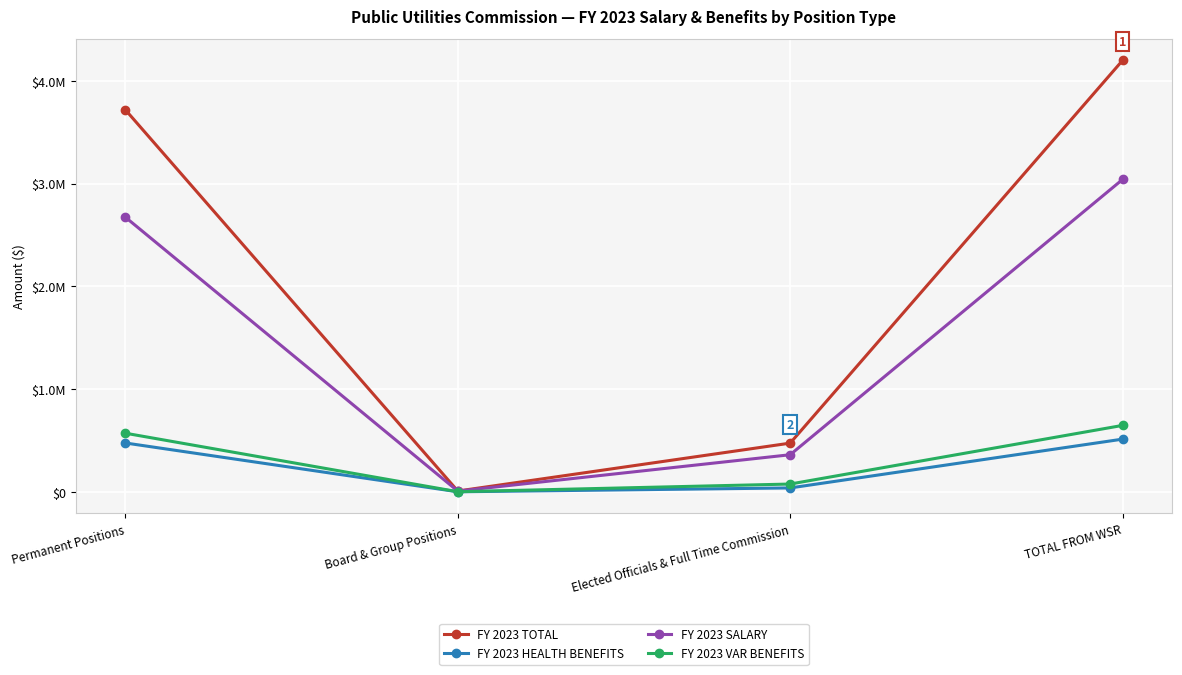

What is the sum of all FY 2023 VAR BENEFITS values?

1292434.0